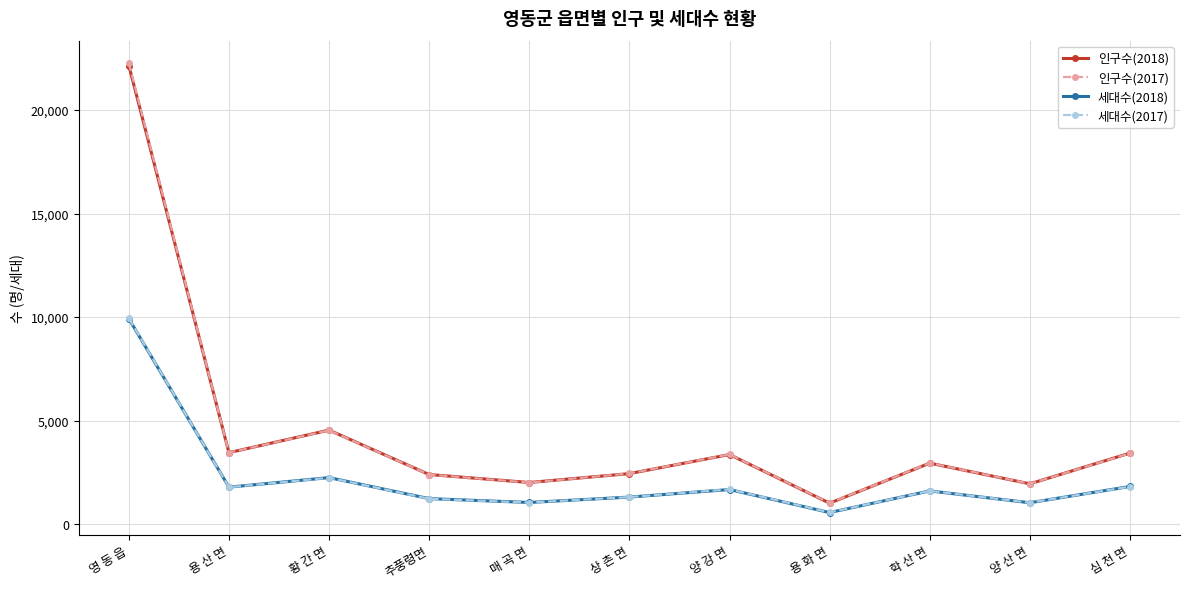

True or false: 세대수(2017) and 인구수(2018) intersect in this chart.

False